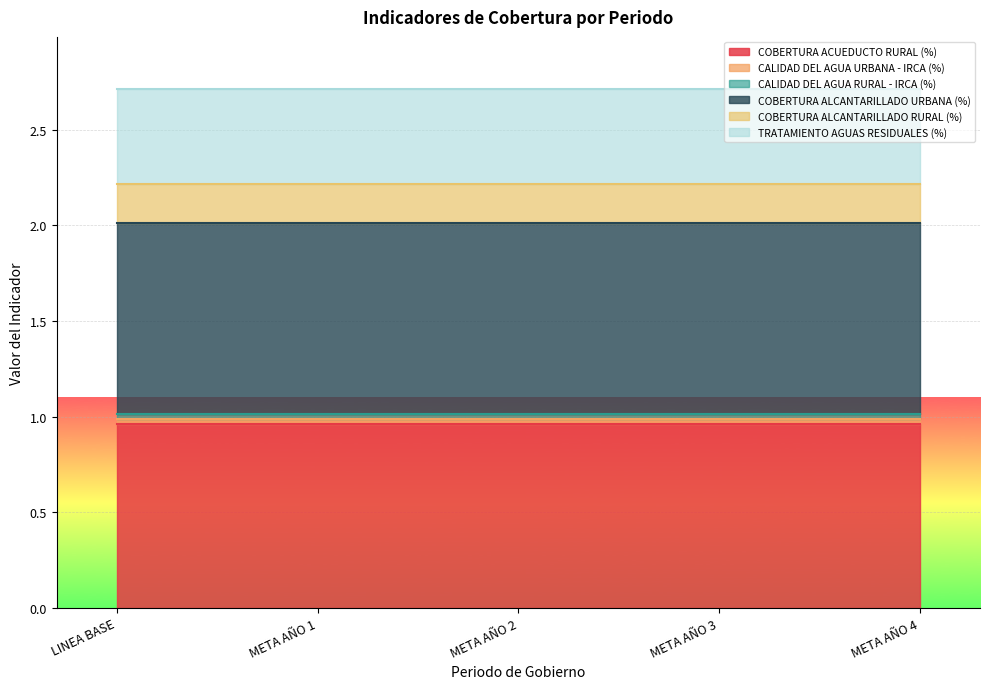

Count the number of categories in the chart.

5